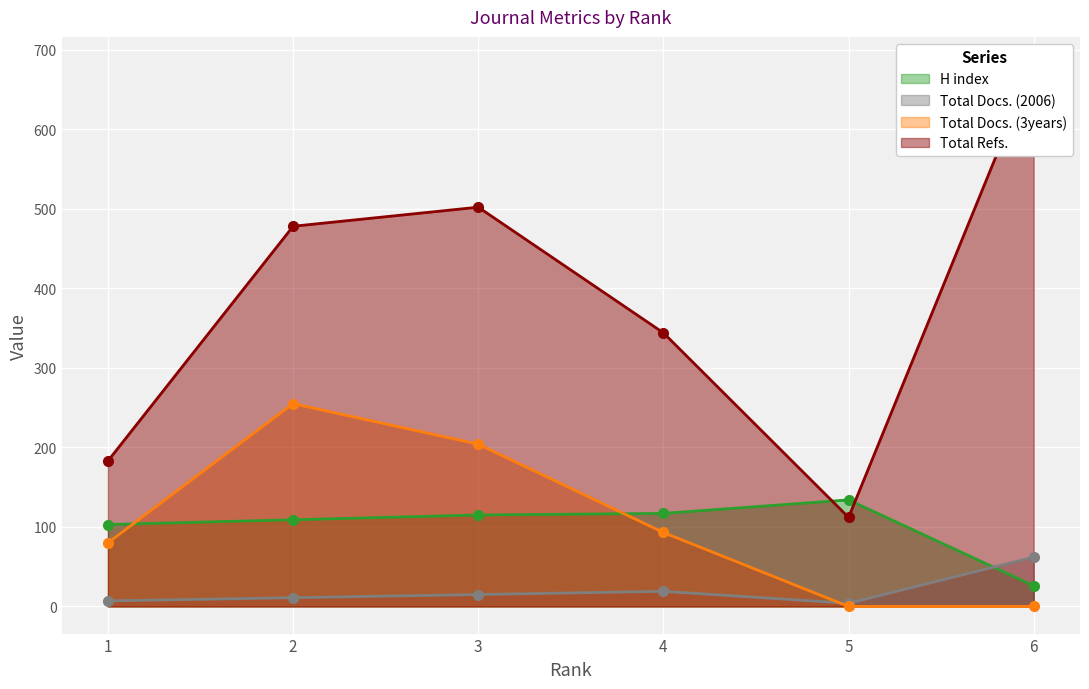

At how many categories does at least one series exceed 325?

4